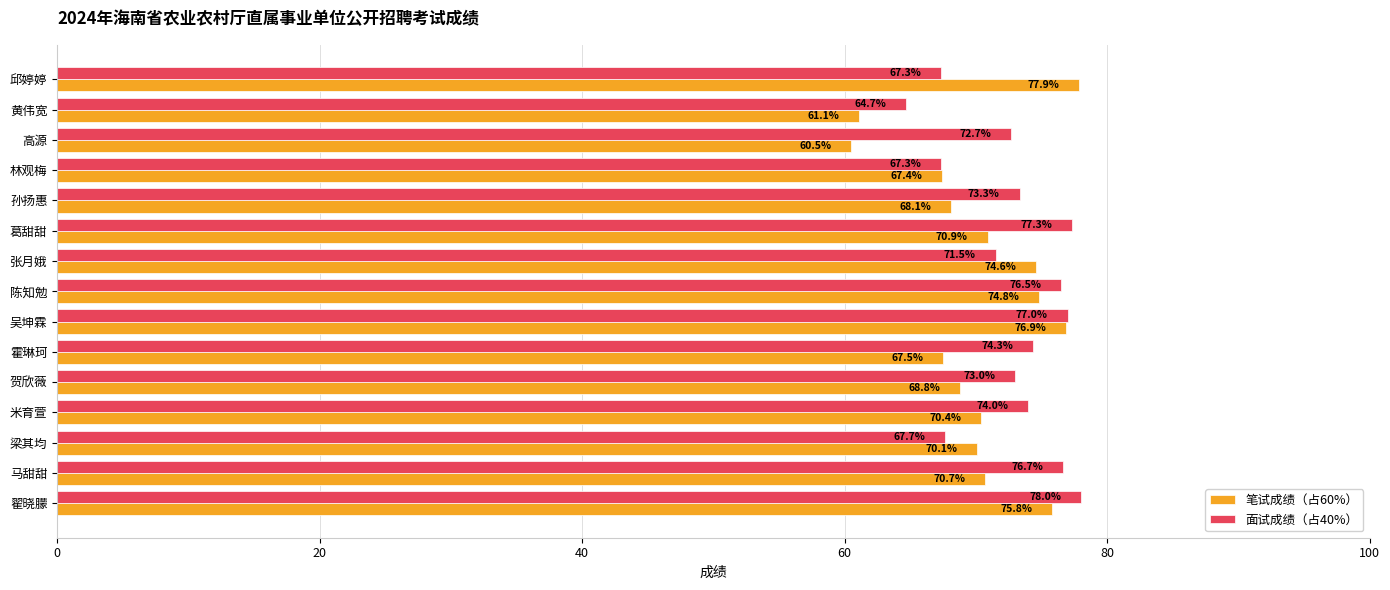

At which category is the sum across all series the highest?

吴坤霖